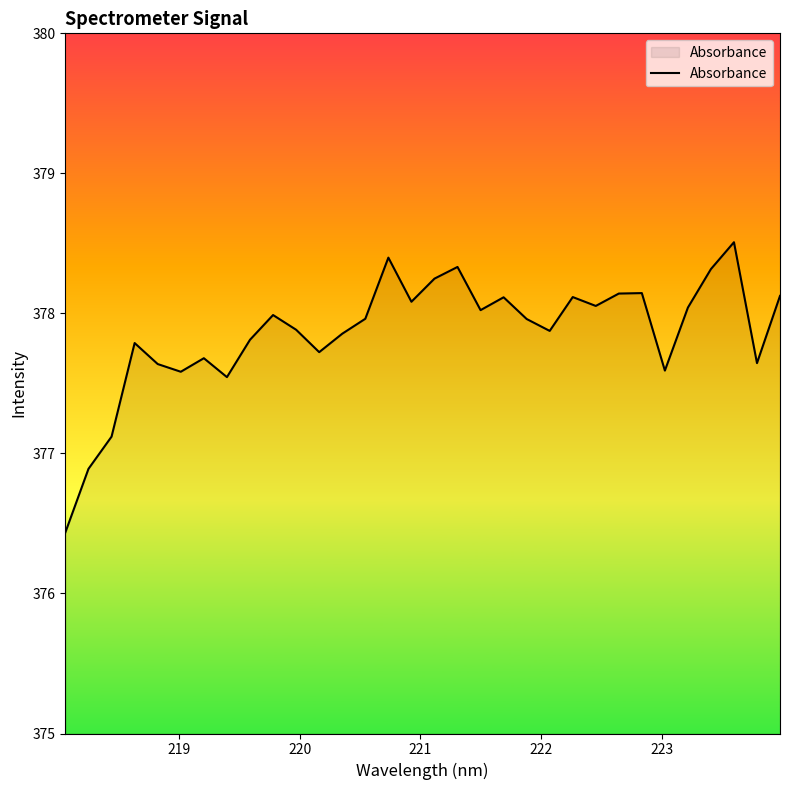

What is the difference between the maximum and minimum values?

2.1